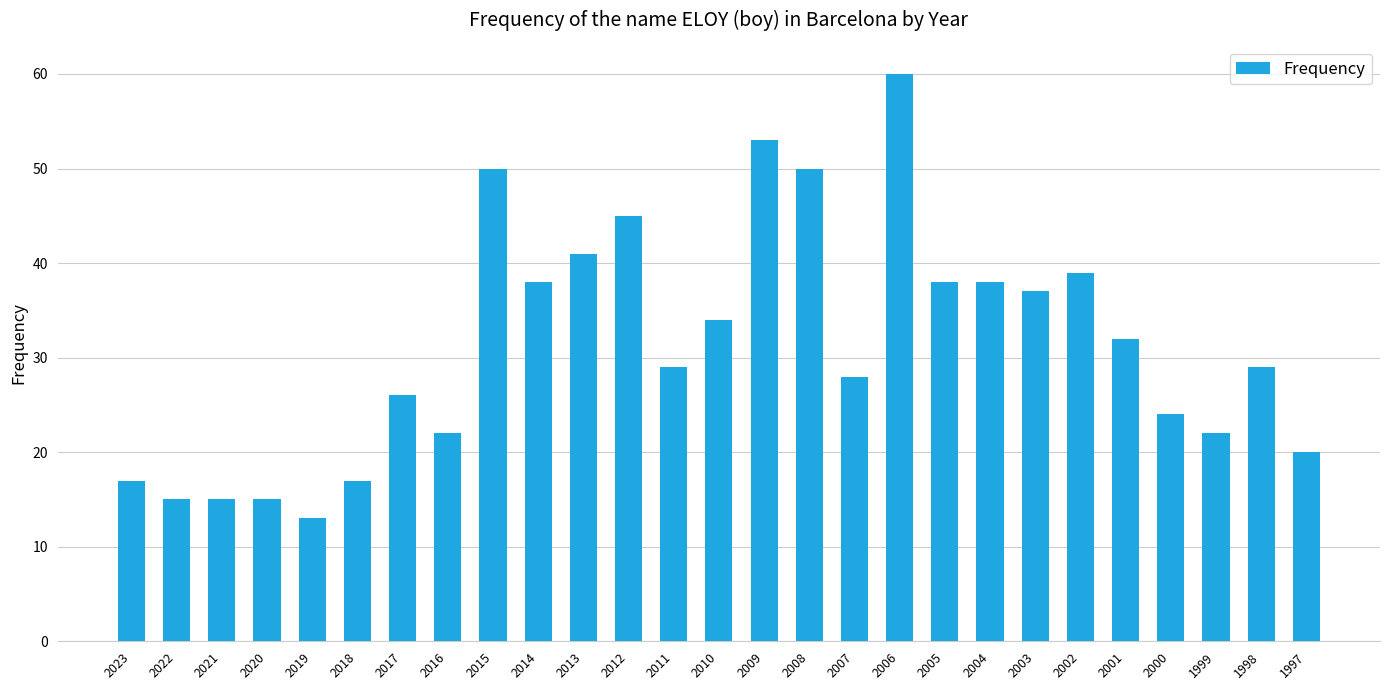

What is the average value?

31